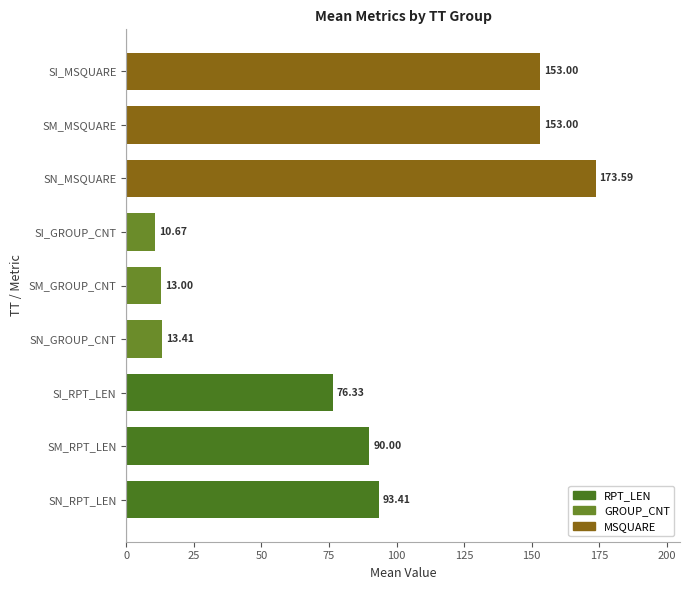

What is the sum of the values at SM_RPT_LEN and SI_MSQUARE?

243.0